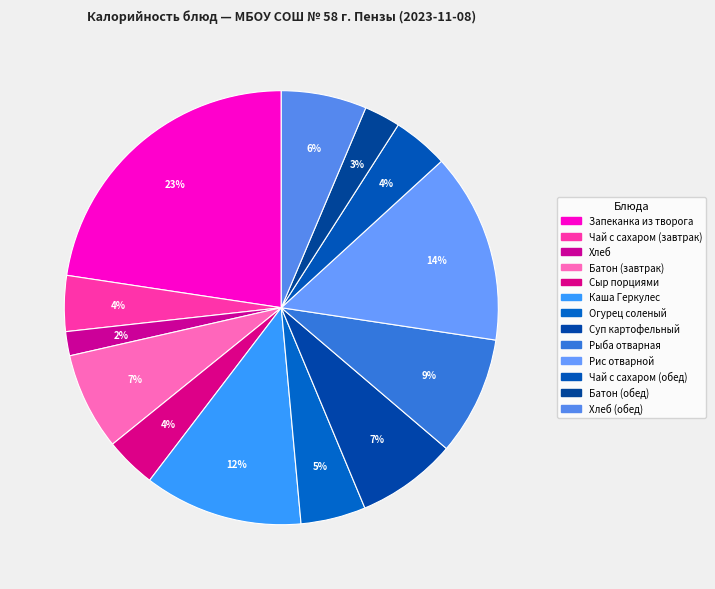

How many segments does this pie chart have?

13